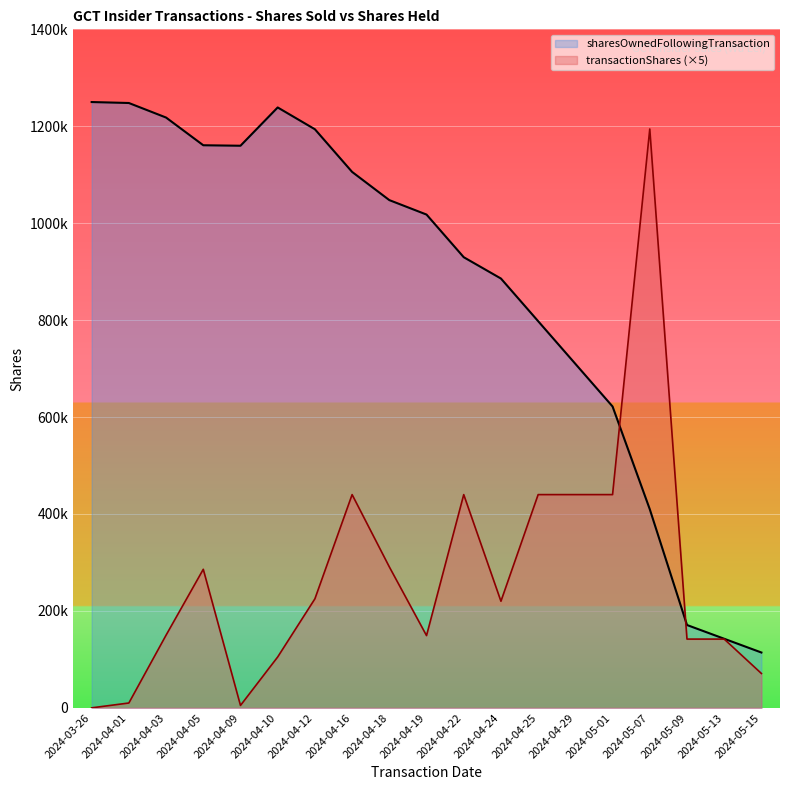

Which series ends up on top after the final intersection of sharesOwnedFollowingTransaction and transactionShares?

sharesOwnedFollowingTransaction